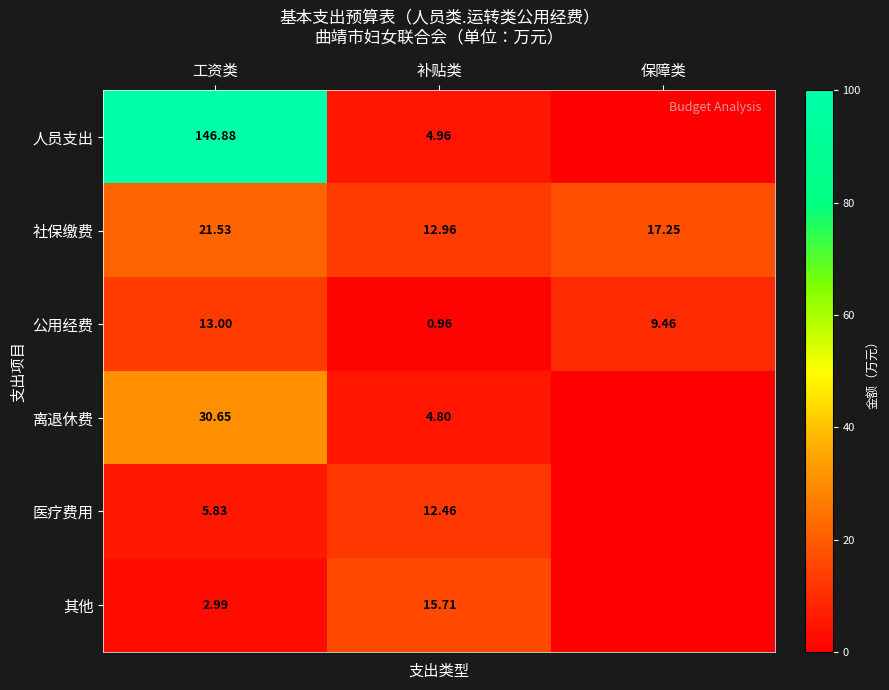

What is the greatest value displayed?

146.9